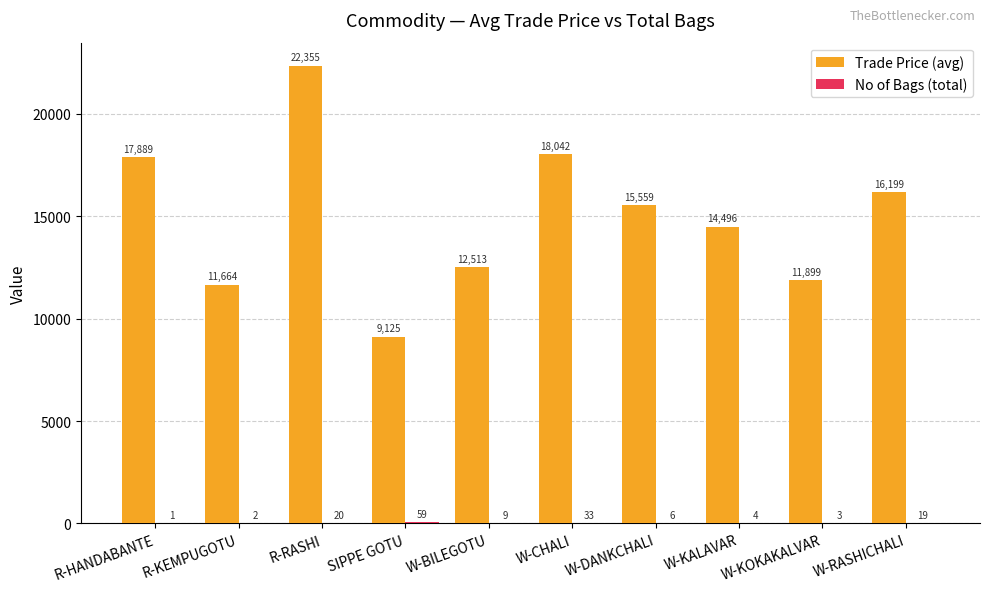

Which series changed the most between R-HANDABANTE and W-DANKCHALI?

Trade Price (avg)